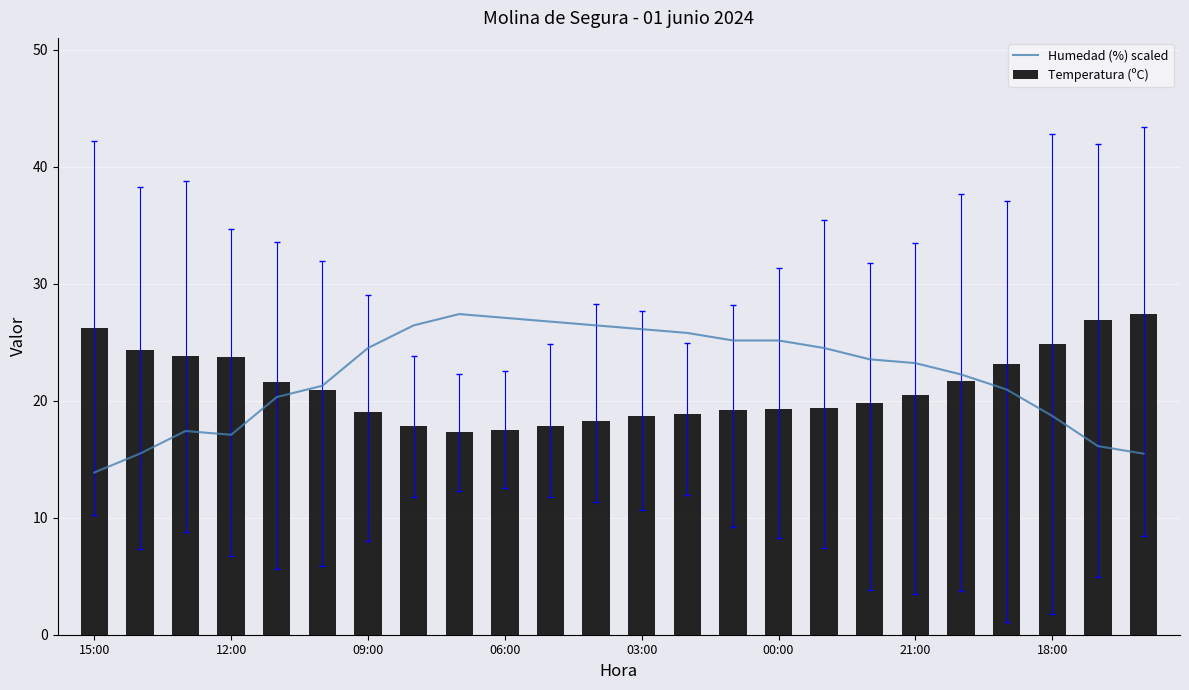

Is it true that Humedad (%) scaled equals 18.7 at 18:00?

True